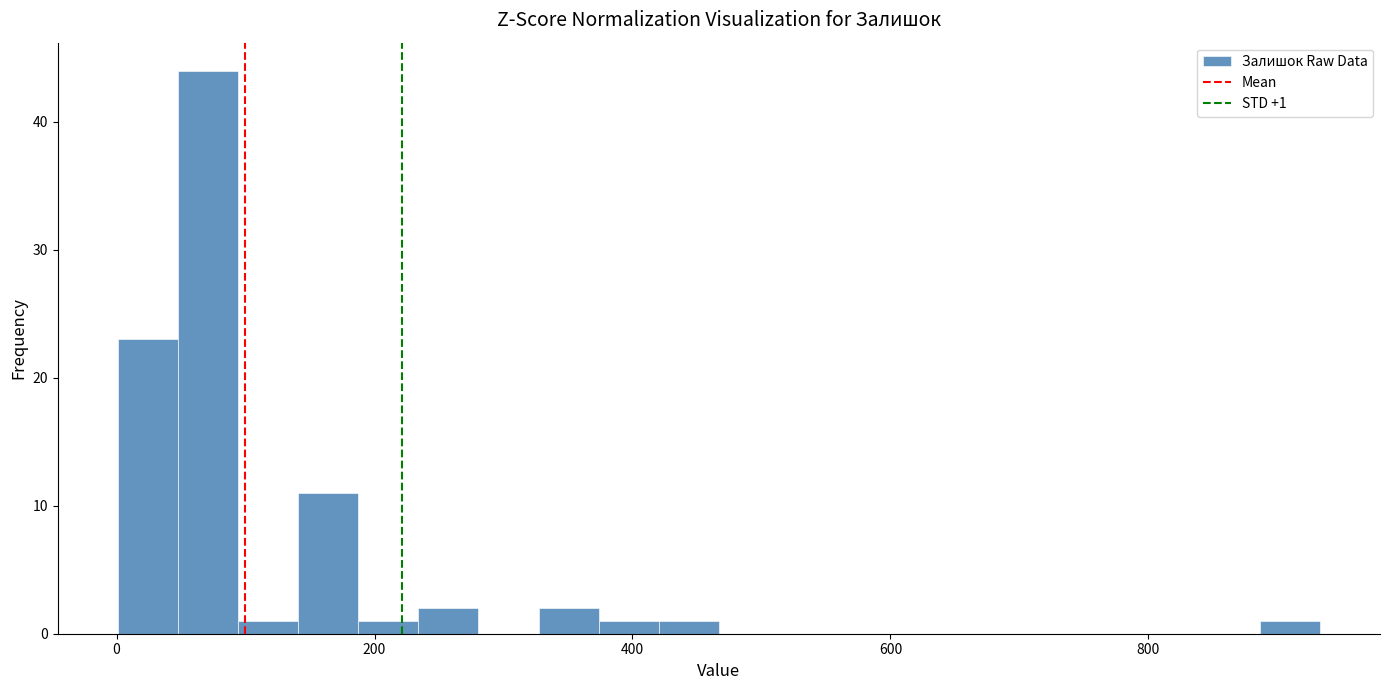

Read against the x-axis, roughly where is the centre of the tallest bar?

80